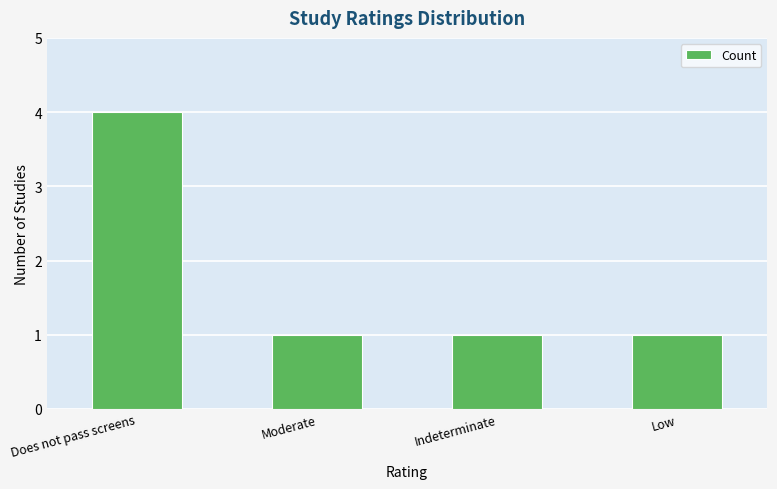

How many series are shown in this chart?

1